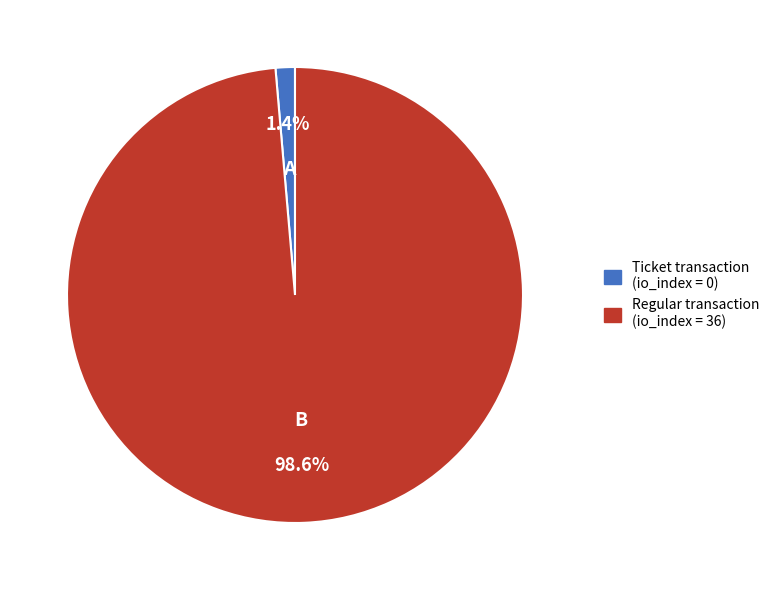

Is there a majority slice in this chart?

Yes